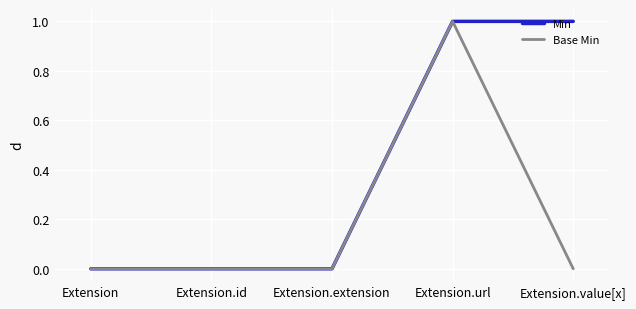

What position from the left is Extension.url?

4